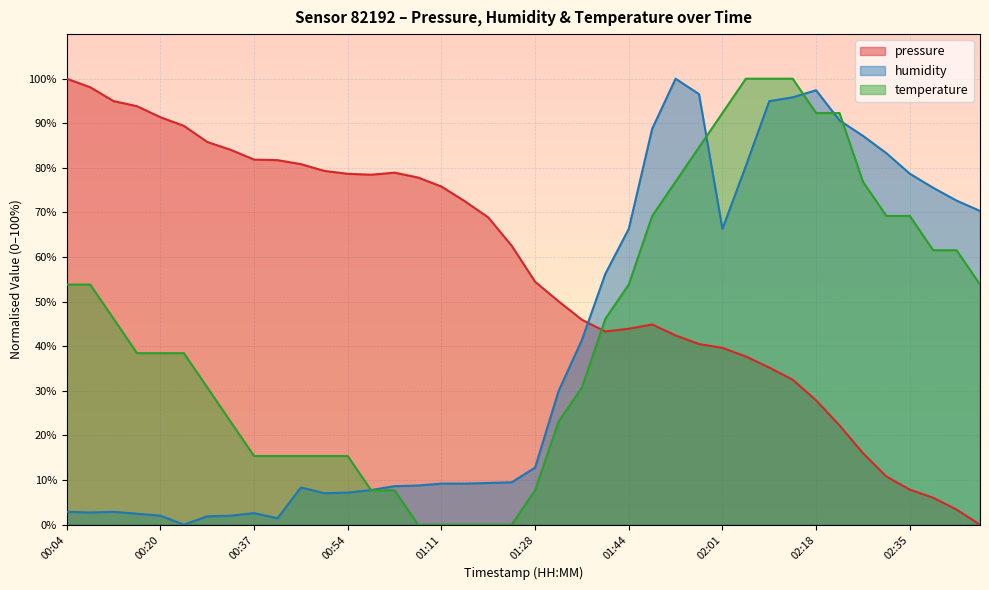

True or false: pressure has more than 1 points higher than both neighbors.

True